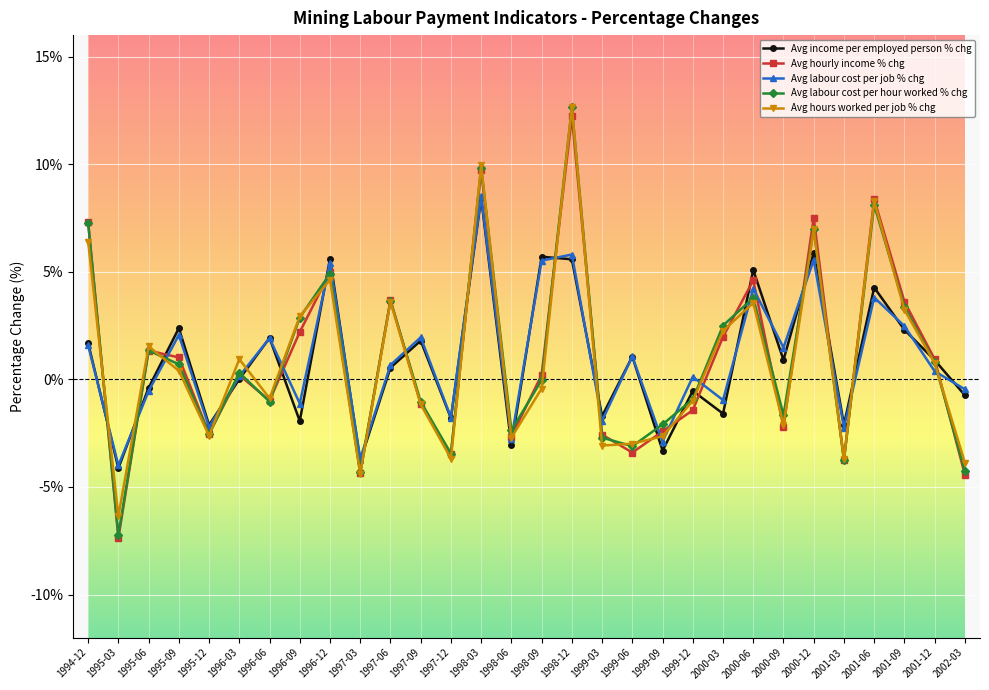

How many interior local valleys does the Avg income per employed person % chg series have?

11